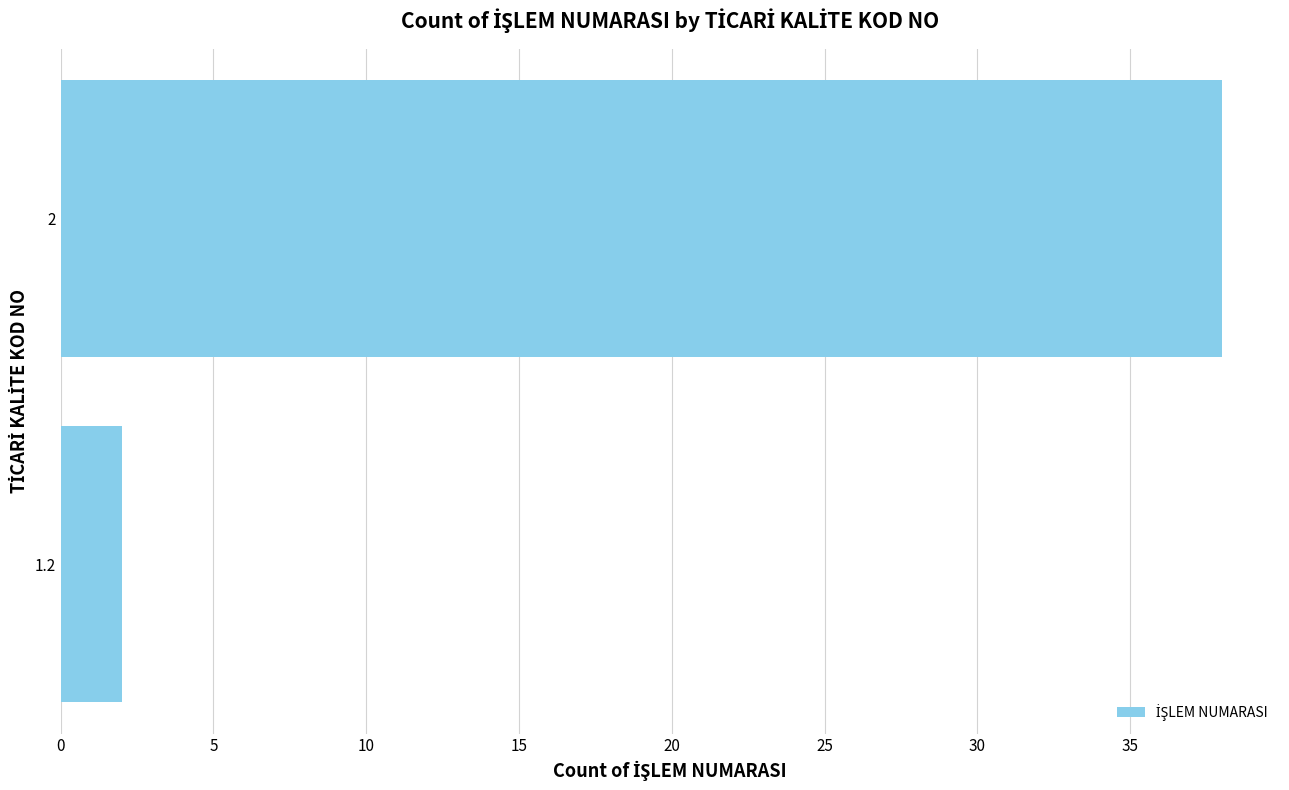

What is the smallest value displayed?

2